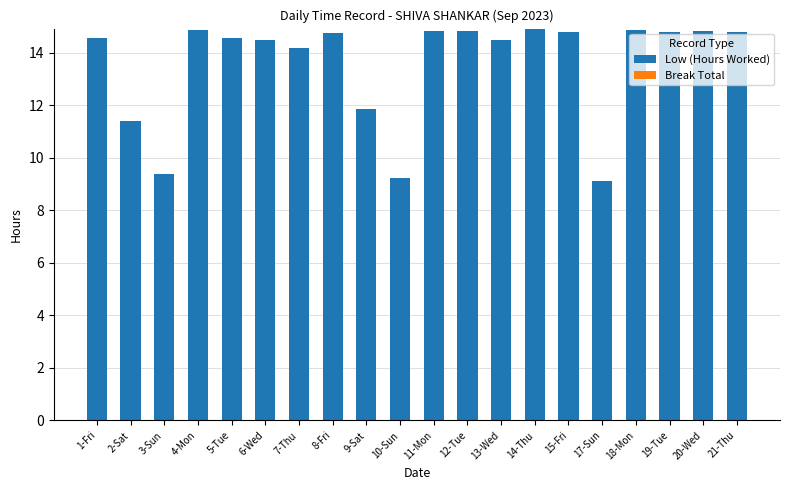

Count the number of values greater than 14.

15